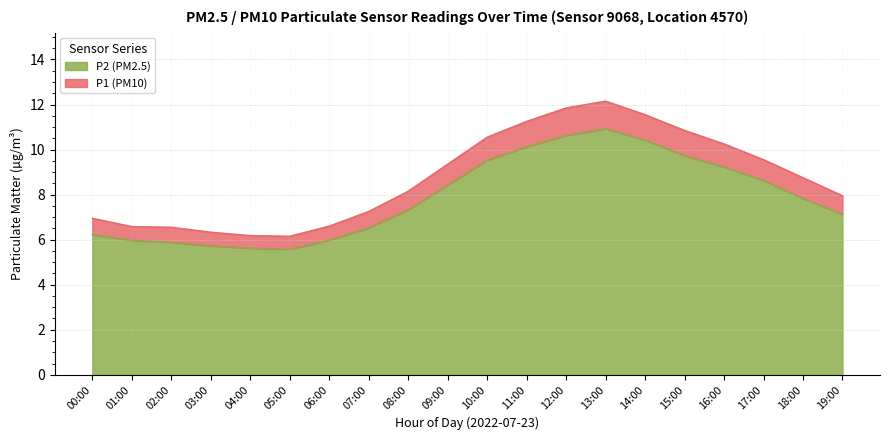

Reading left to right, list all the values displayed in this chart.

P1: 7.0	6.6	6.5	6.3	6.2	6.2	6.6	7.2	8.2	9.3	10.6	11.2	11.8	12.2	11.6	10.8	10.2	9.6	8.8	8.0
P2: 6.2	6.0	5.9	5.7	5.6	5.6	6.0	6.5	7.3	8.4	9.5	10.1	10.6	10.9	10.4	9.7	9.2	8.6	7.8	7.1